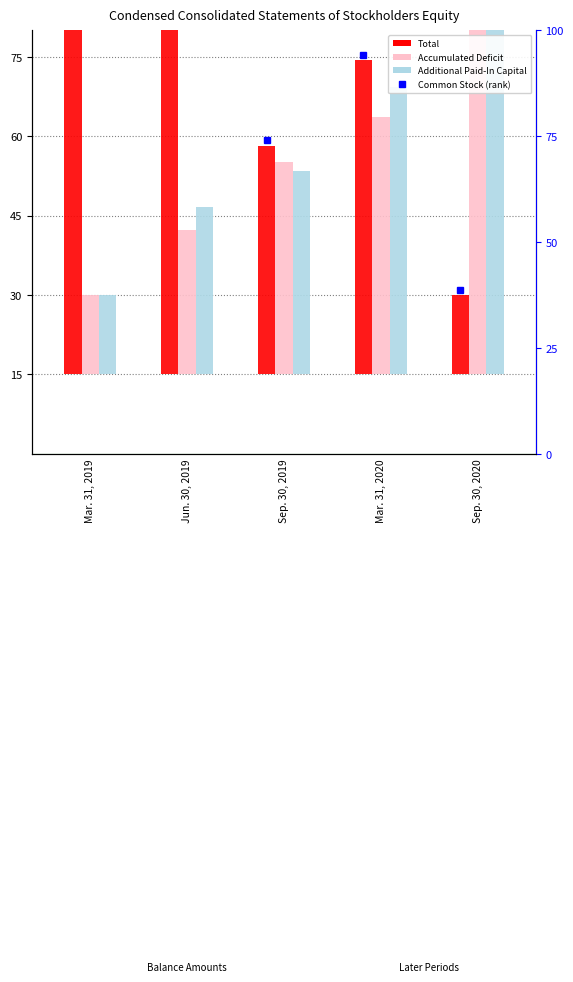

At how many categories does at least one series exceed 49?

4